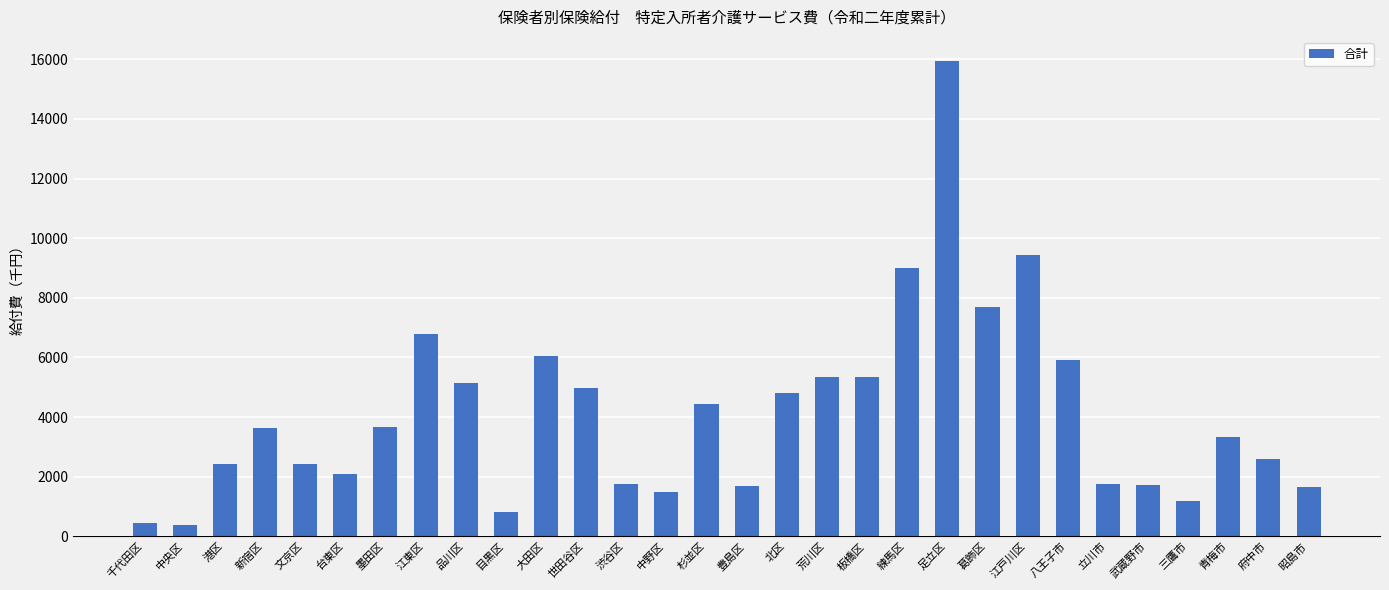

What is the greatest value displayed?

15954.2